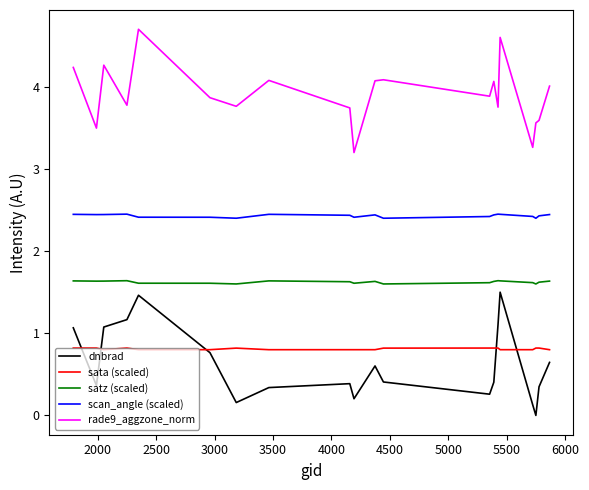

True or false: satz (scaled) and dnbrad cross at least once.

False